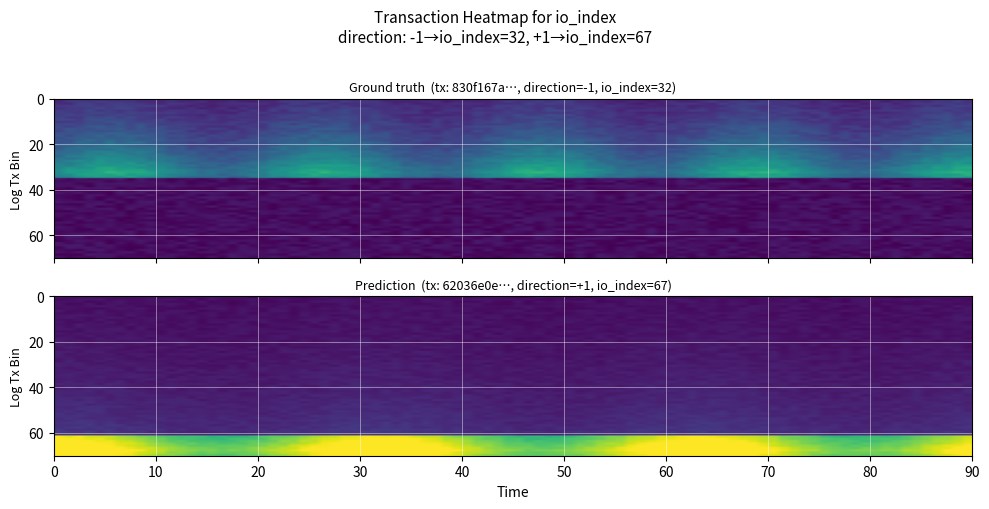

At direction, list the series in order from largest to smallest.

62036e0e4fe054dfd706b0e9e077ddcc028ec8a, 830f167a305e34f2896a70d2cac1c7d1eac0e3a